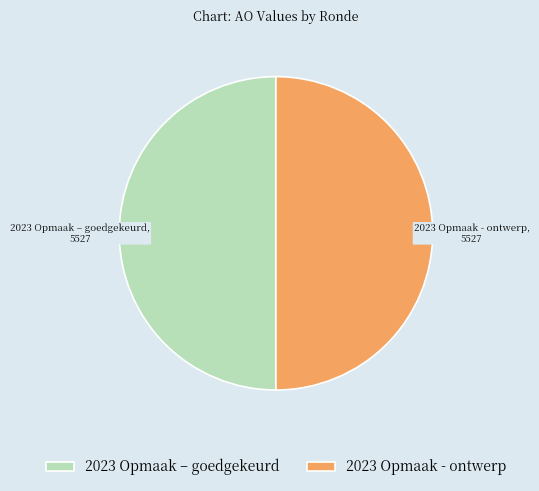

What is the ratio of the value at 2023 Opmaak – goedgekeurd to the value at 2023 Opmaak - ontwerp?

1.0